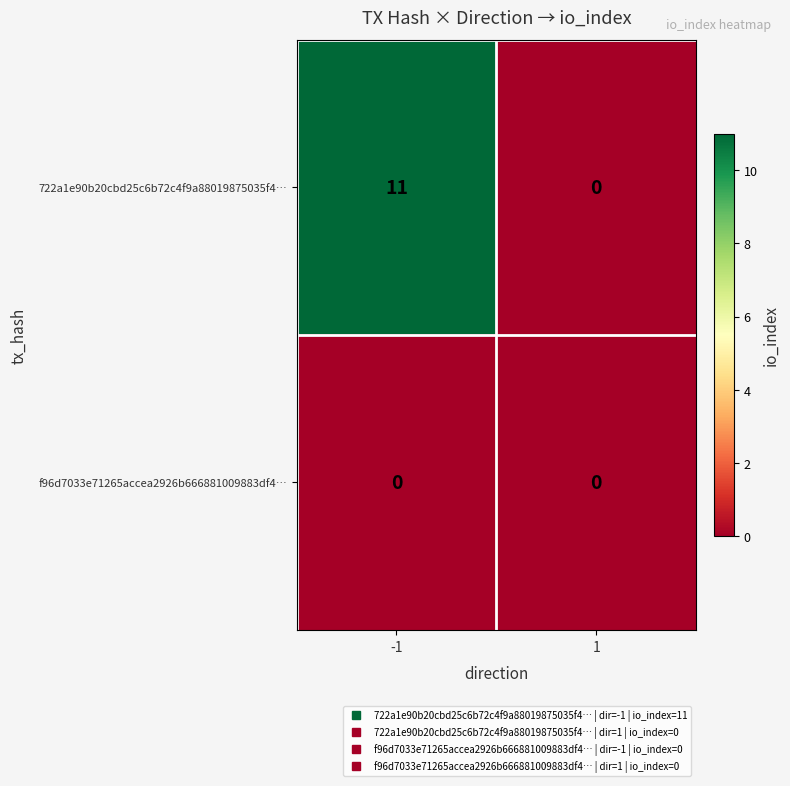

What is the sum of the 722a1e90b20cbd25c6b72c4f9a88019875035f4… values at -1 and 1?

11